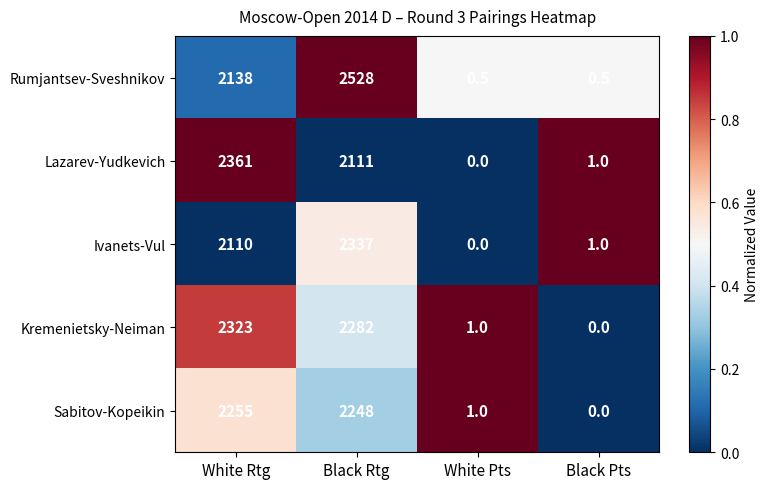

What is the difference between the highest and lowest values at White Rtg?

251.0